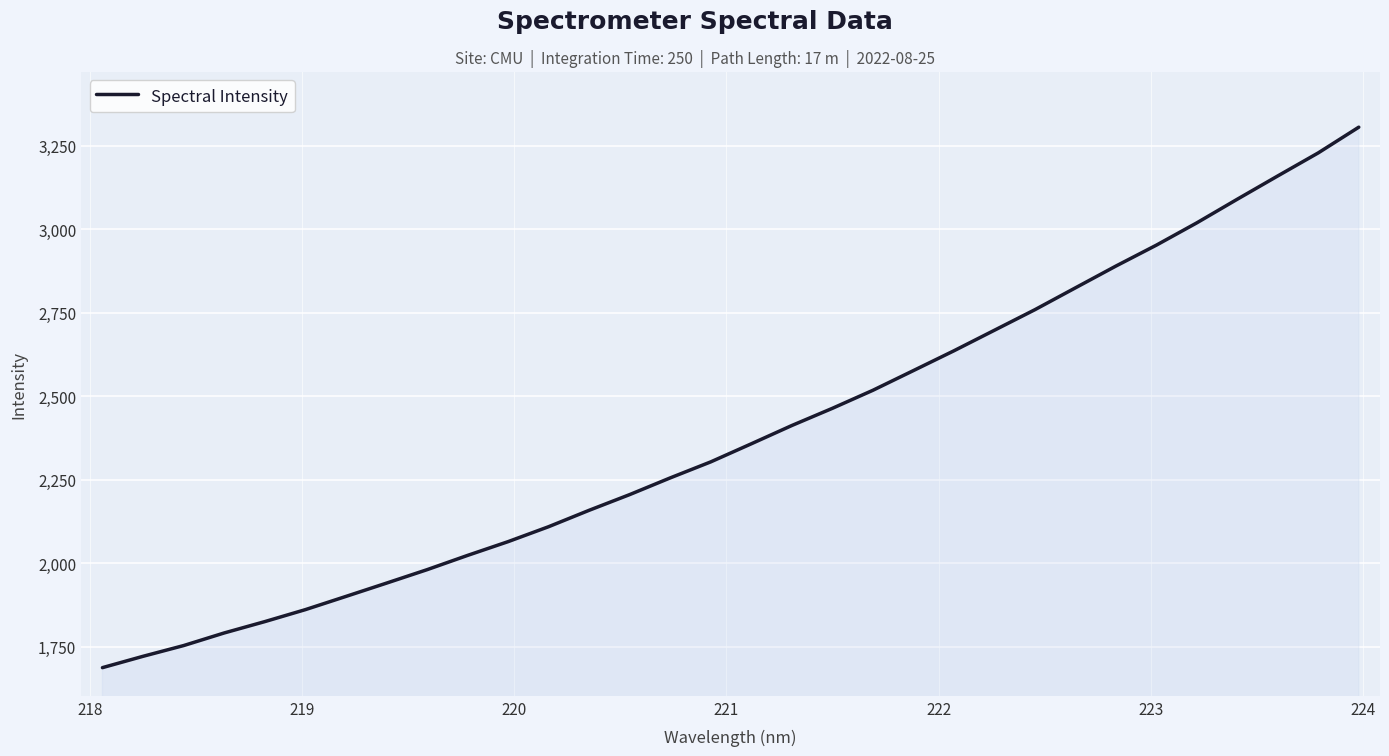

What is the difference between the maximum and minimum values?

1619.0